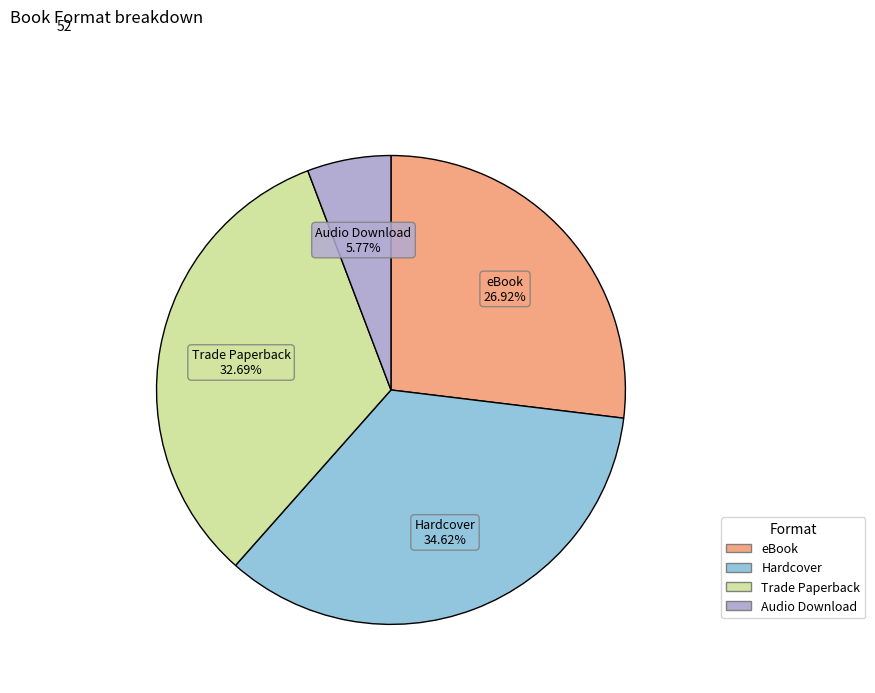

Rank the categories by value from highest to lowest.

Hardcover, Trade Paperback, eBook, Audio Download